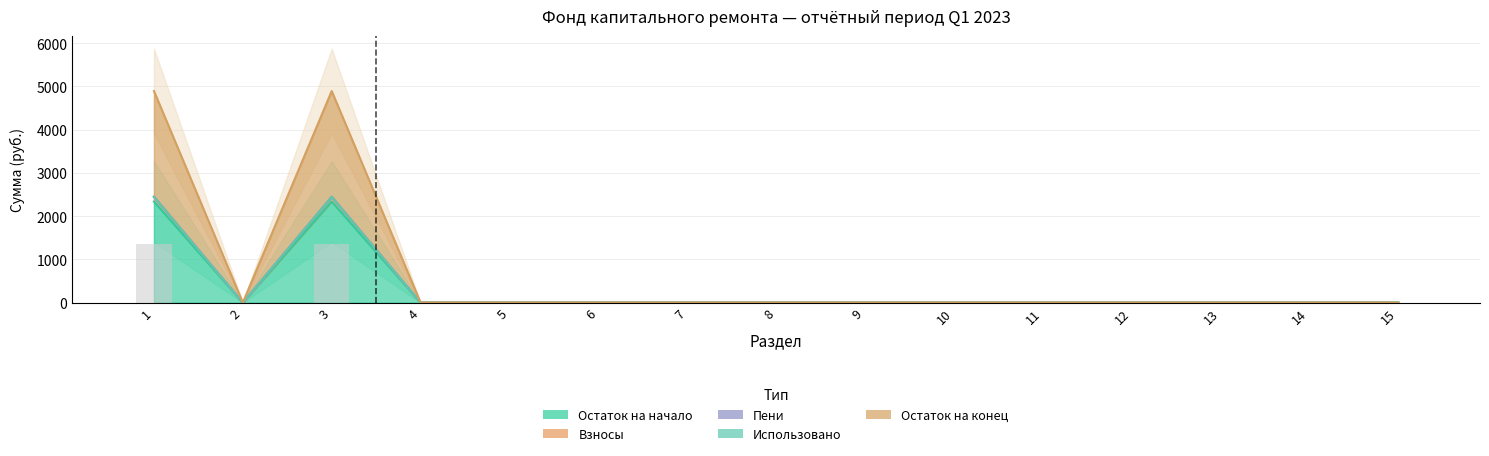

Does the chart contain stacked bars?

No